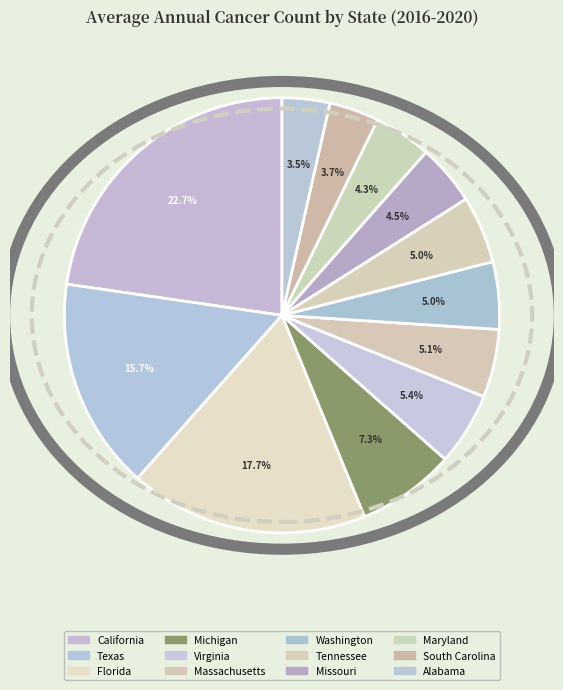

Rank the categories by value from lowest to highest.

Alabama, South Carolina, Maryland, Missouri, Washington, Tennessee, Massachusetts, Virginia, Michigan, Texas, Florida, California